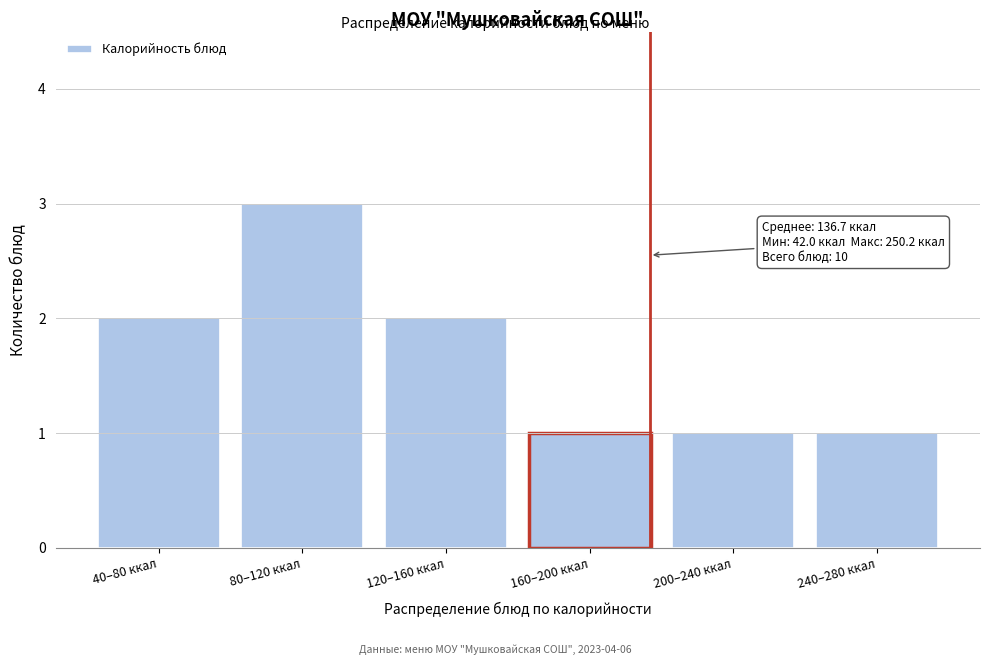

Reading left to right, extract all data points from this chart.

2	3	2	1	1	1